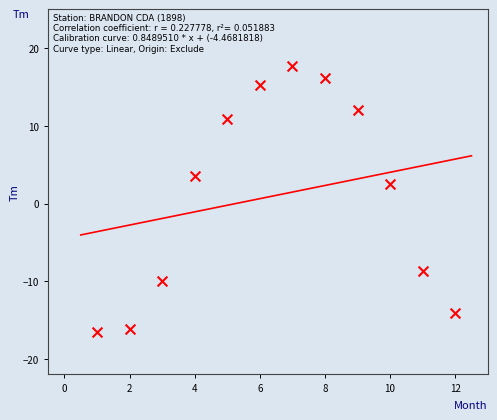

What Y value in the scatter plot is closest to 0?

2.5